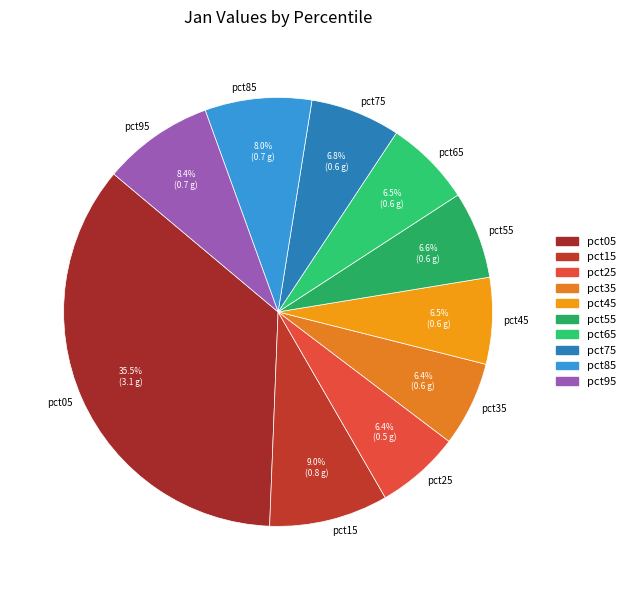

The pct75 slice represents 7% of the pie. True or false?

True